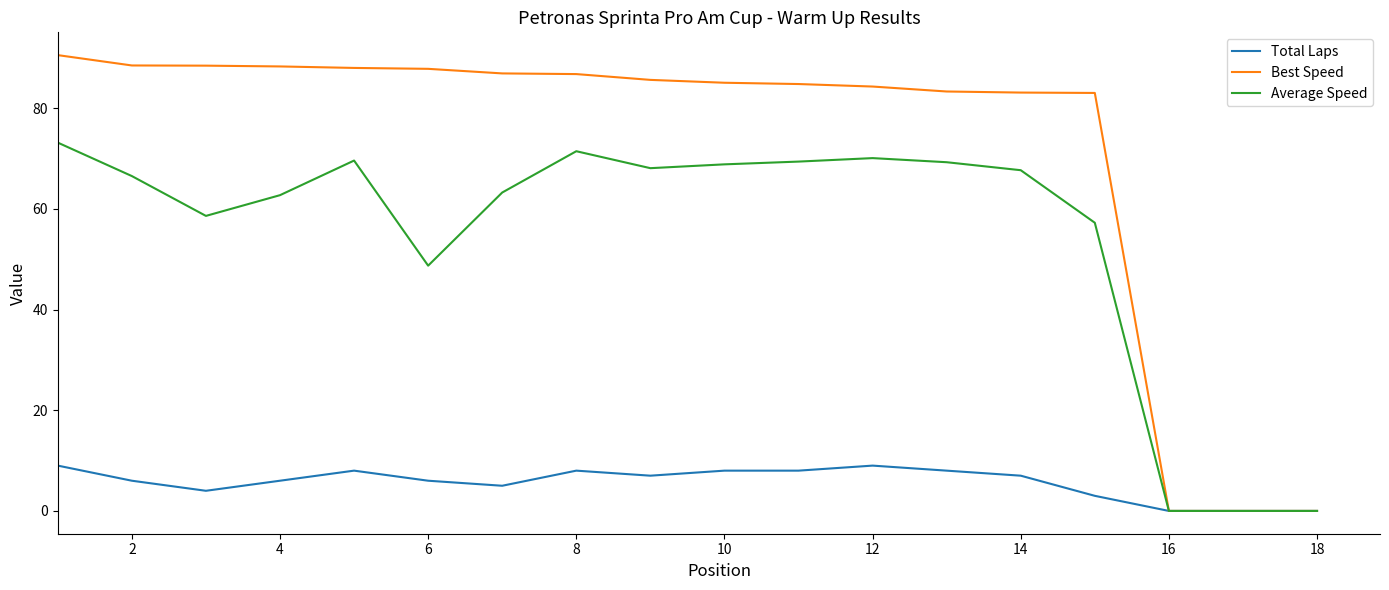

Which series has the largest range (max minus min)?

Best Speed